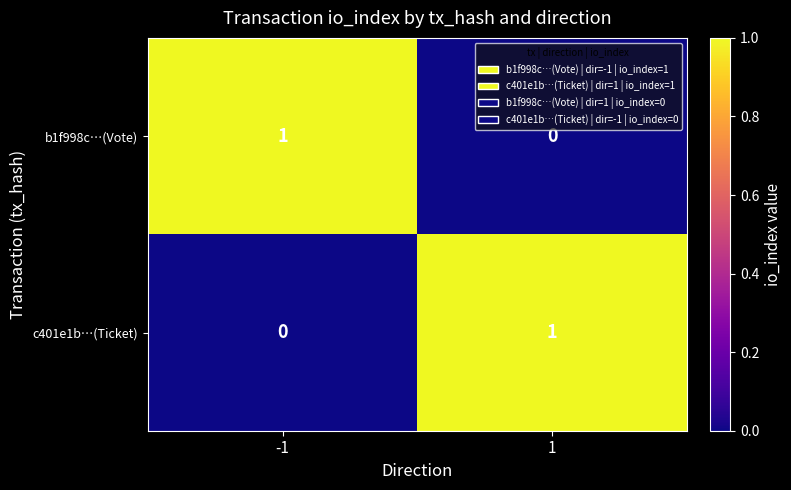

What is the total value across all series at -1?

1